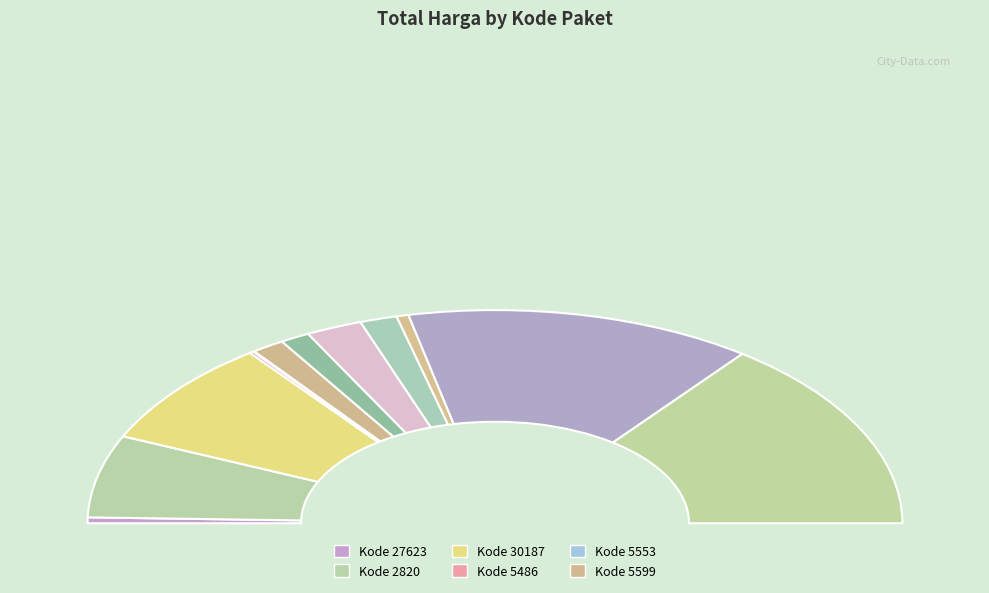

Approximately how many times larger is the value at 7039 compared to 30187?

0.2